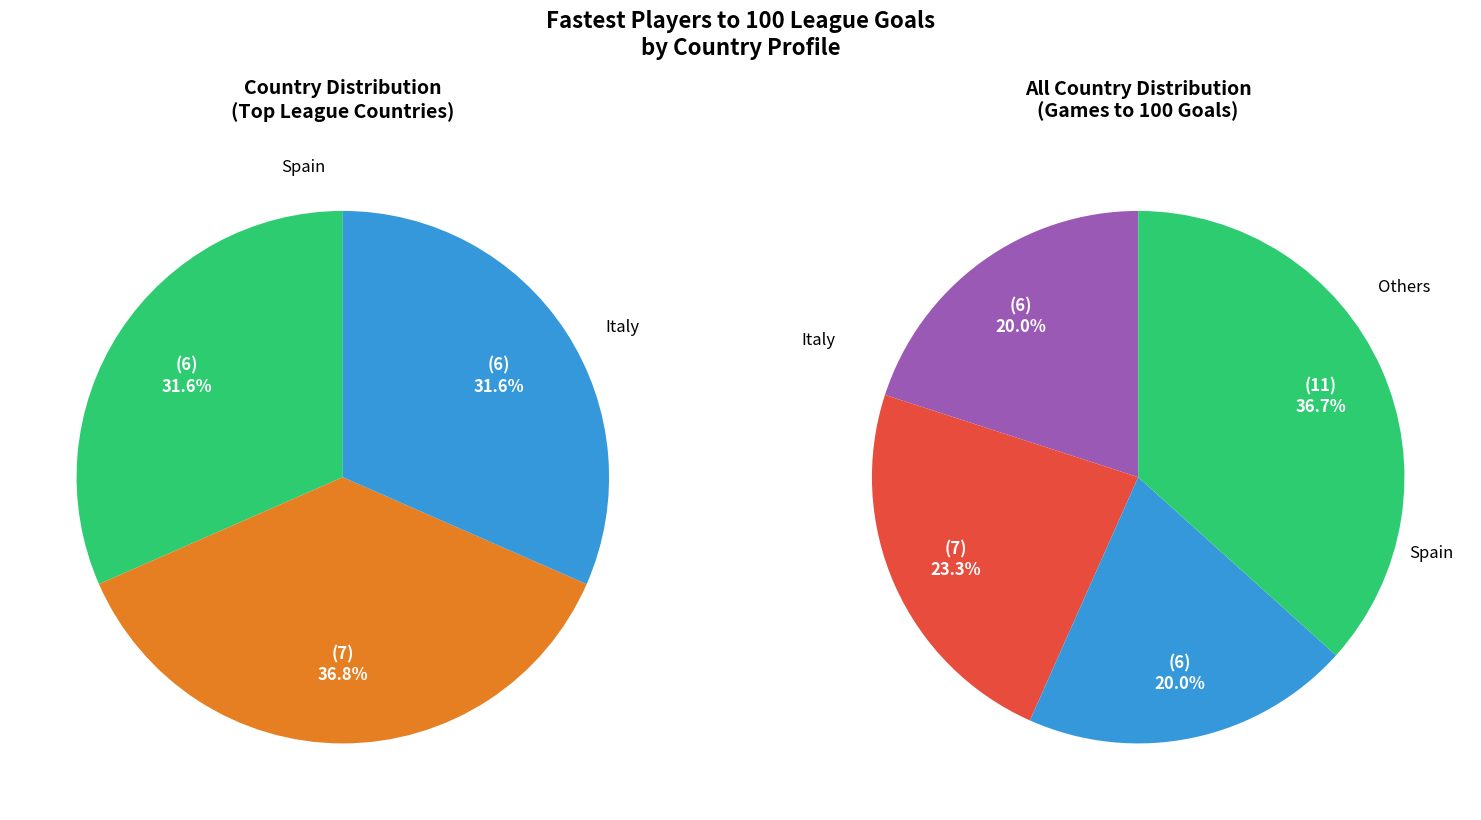

Is Austria the majority of the pie?

No